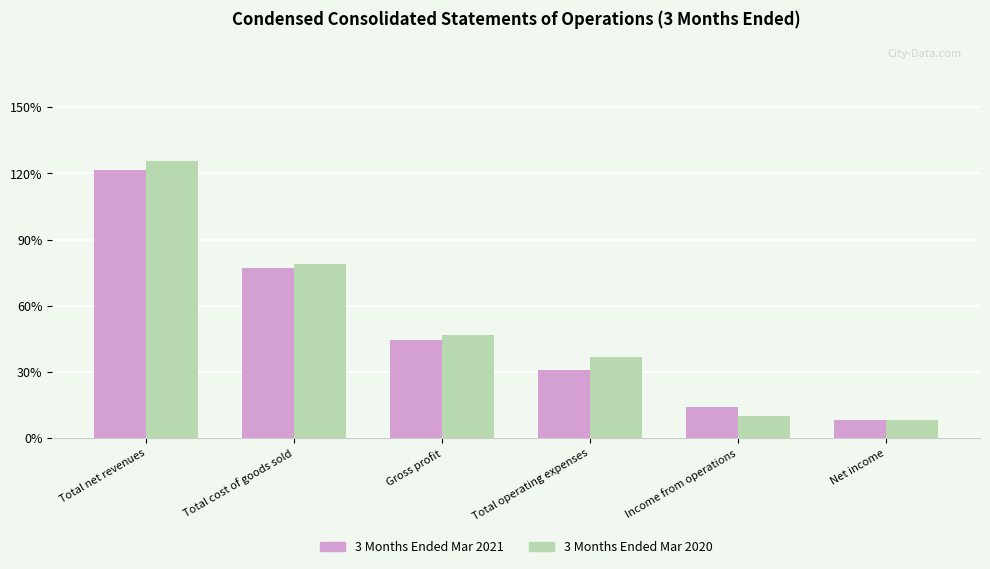

Are the bars grouped side by side (vs. stacked)?

Yes